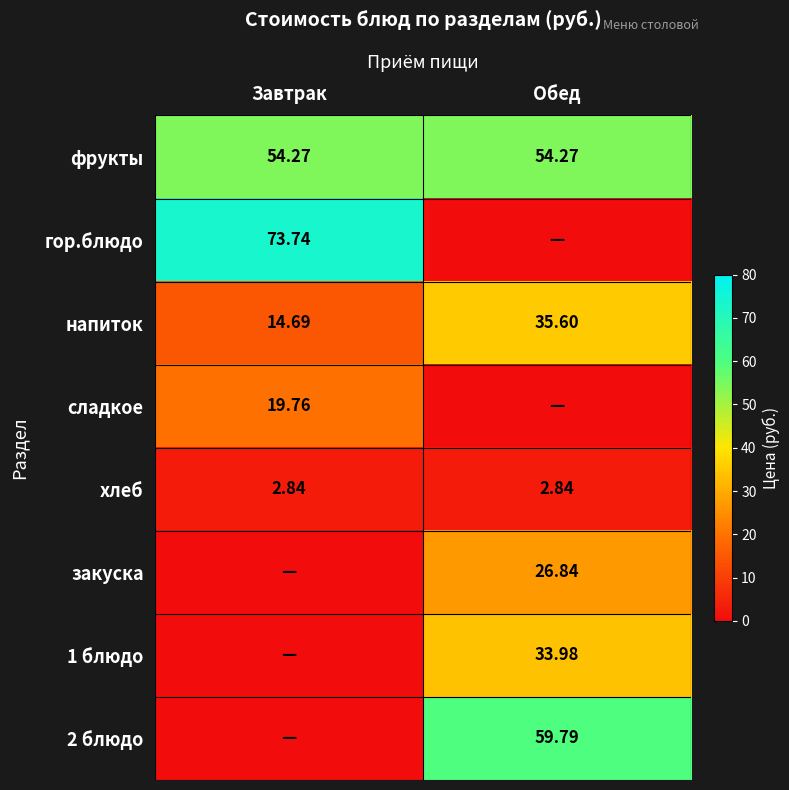

What value does the напиток series have at Обед?

35.6